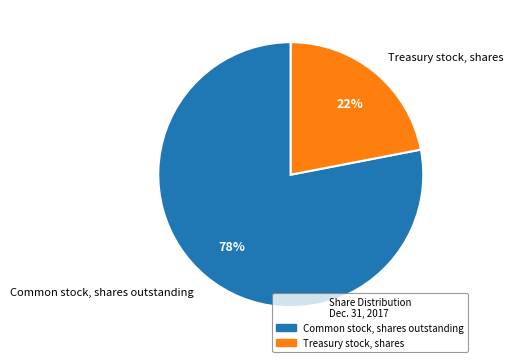

Is the sum of Common stock, shares outstanding and Treasury stock, shares greater than half?

Yes